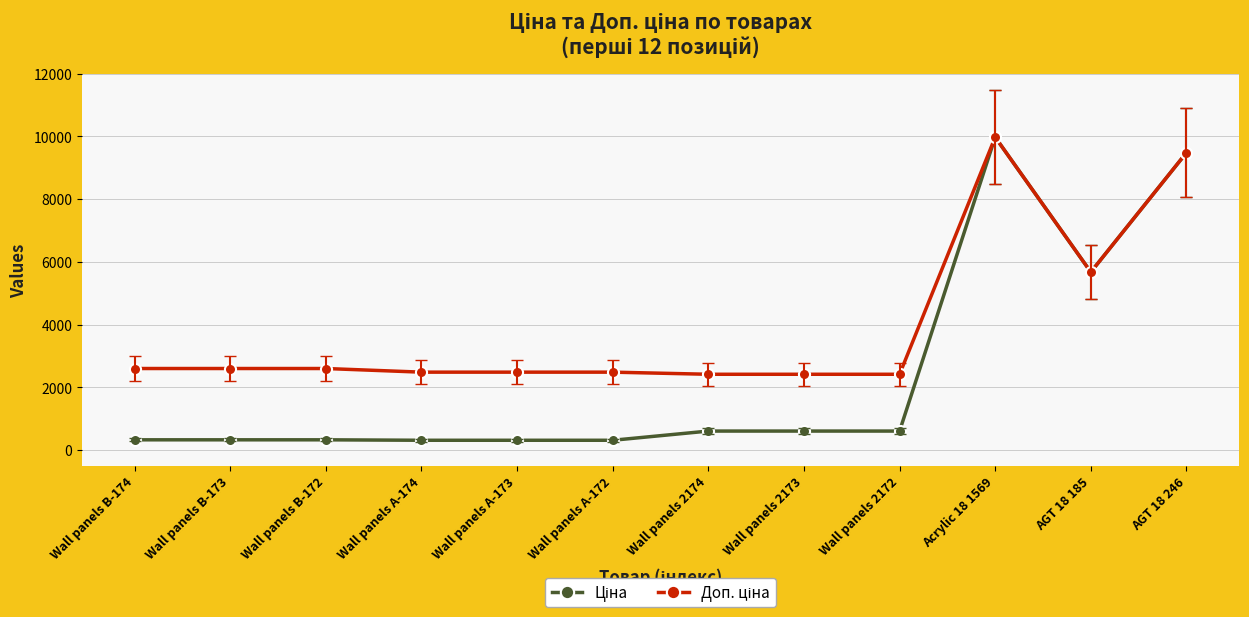

What is the smallest value displayed?

310.3